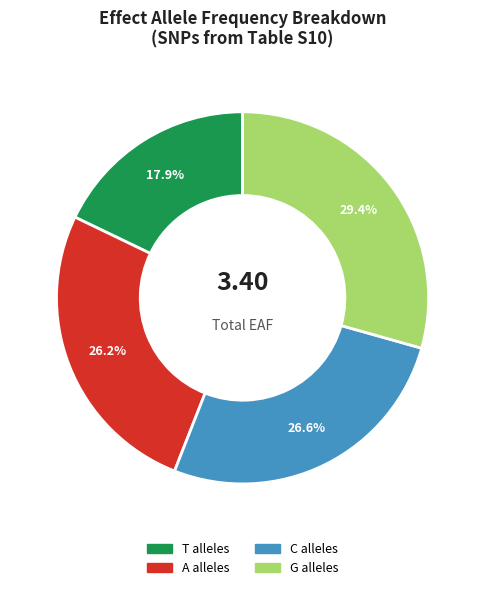

Does any single category account for the majority?

No